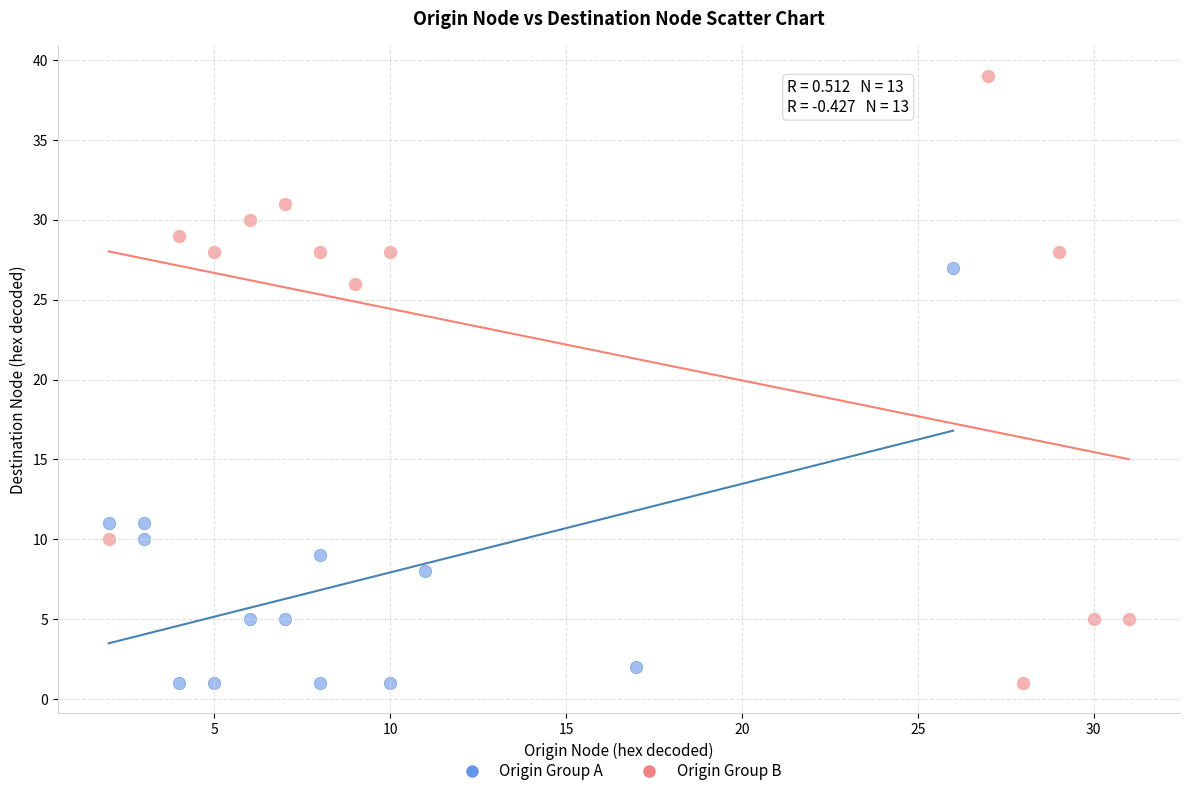

Which series has the largest Y range (max minus min)?

Origin Group B